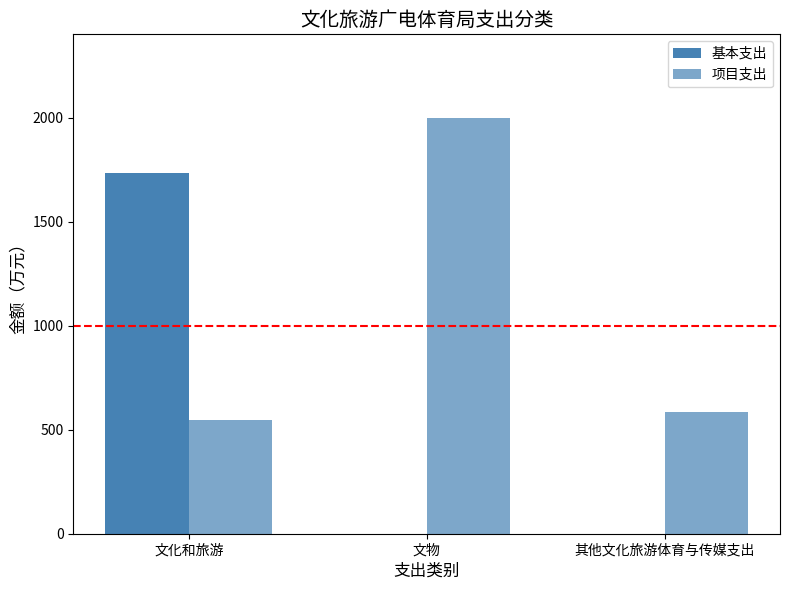

What is the maximum value for 基本支出?

1731.3